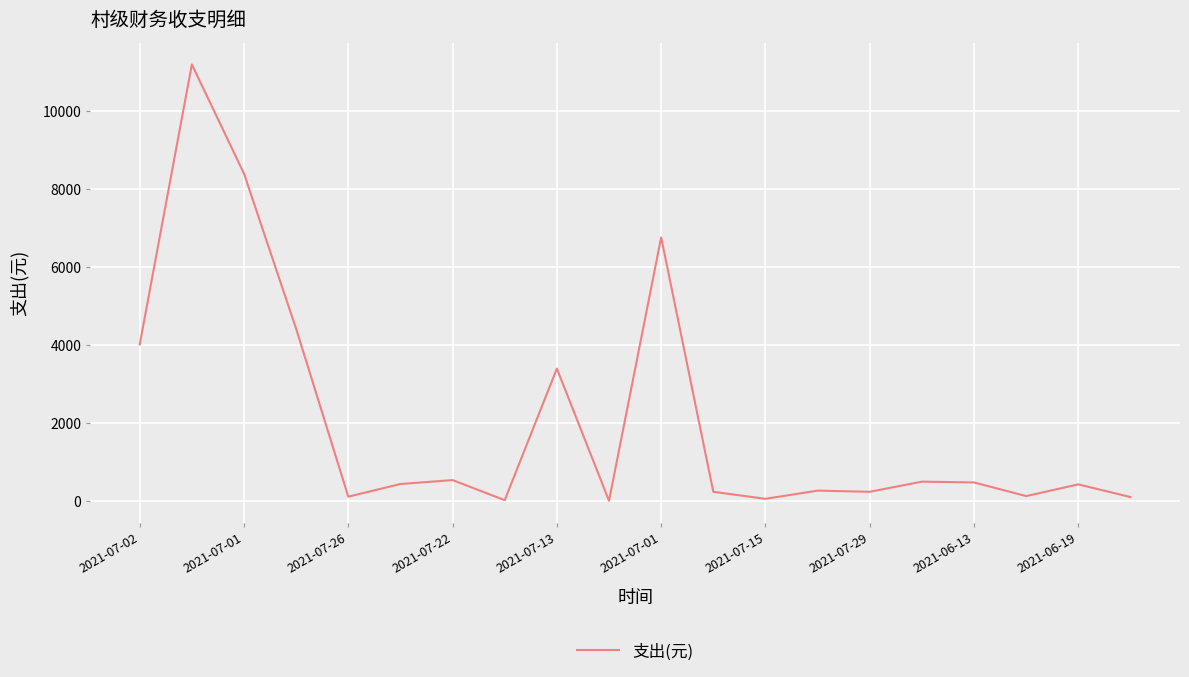

What is the greatest value displayed?

11200